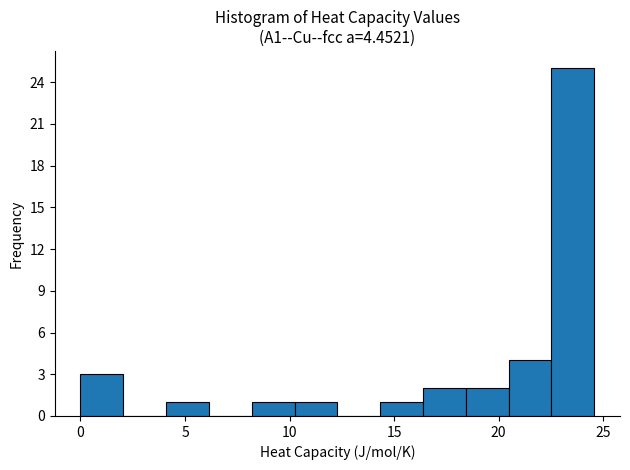

Reading left to right, list every bar in this chart as the range it spans on the x-axis followed by its height. Neither the bar edges nor the heights are printed on the chart, so give them approximately, as read against the axes.

0.0 to 2.0: 3
2.0 to 4.0: 0
4.0 to 6.0: 1
6.0 to 8.0: 0
8.0 to 10.0: 1
10.0 to 12.5: 1
12.5 to 14.5: 0
14.5 to 16.5: 1
16.5 to 18.5: 2
18.5 to 20.5: 2
20.5 to 22.5: 4
22.5 to 24.5: 25